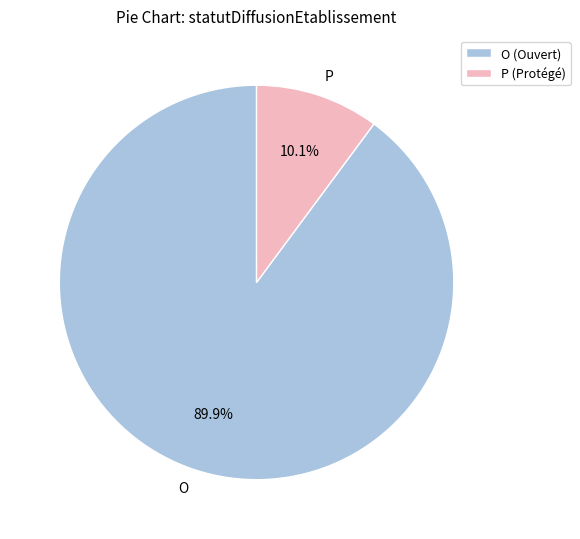

What is the total percentage of O and P?

100.0%